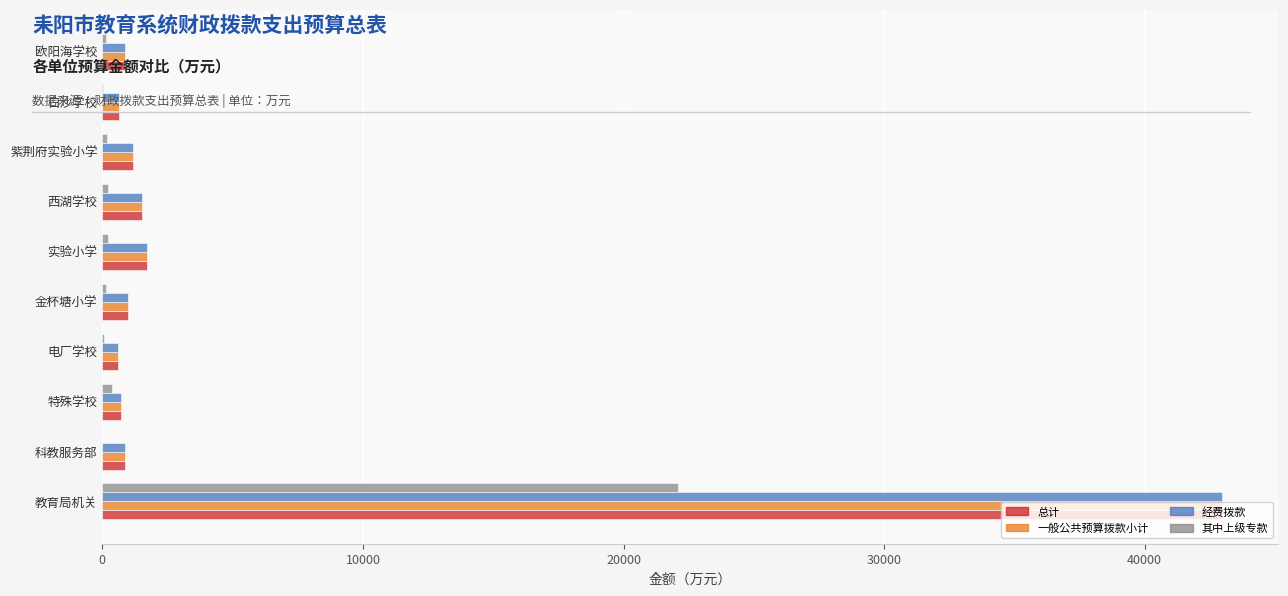

Which category has the highest value in the 一般公共预算拨款小计 series?

教育局机关